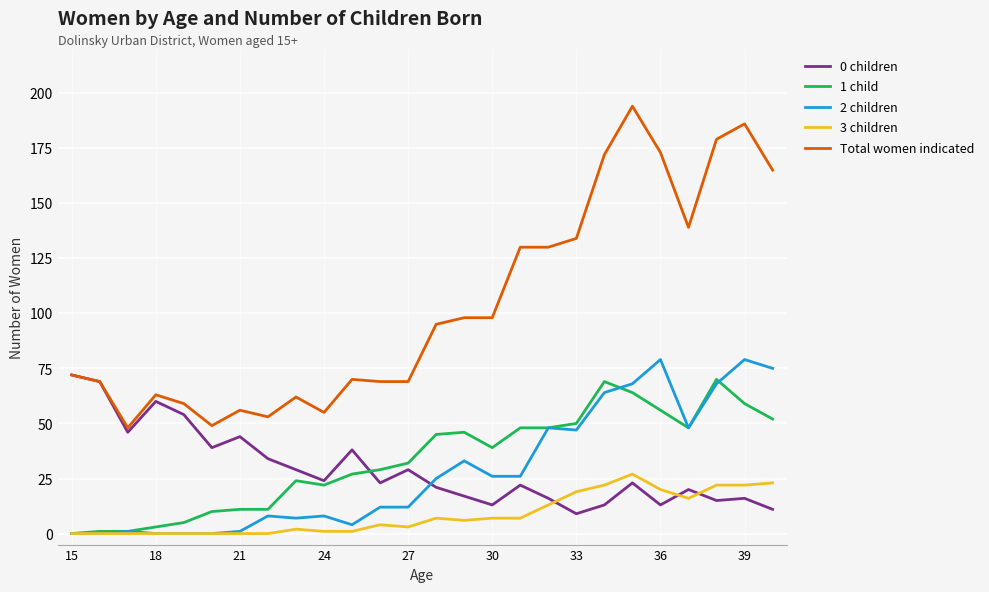

True or false: 0 children and 2 children intersect in this chart.

True